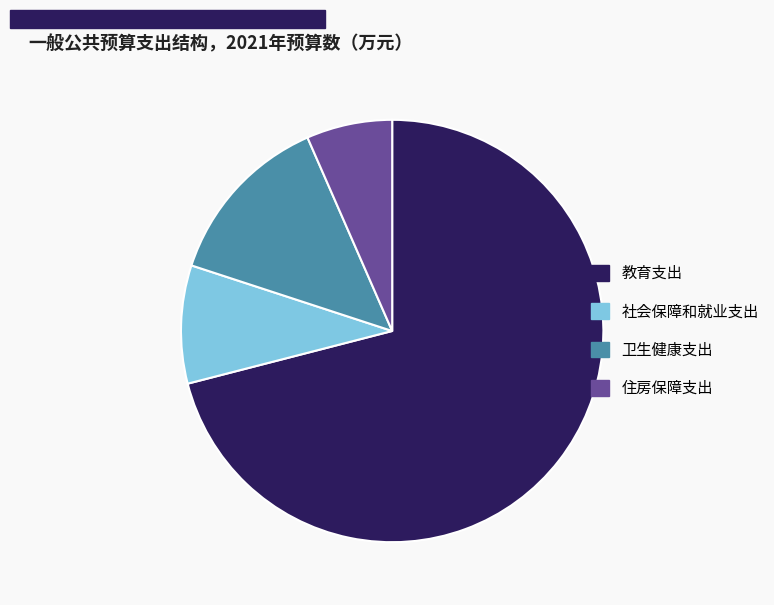

Rank the categories by value from highest to lowest.

教育支出, 卫生健康支出, 社会保障和就业支出, 住房保障支出